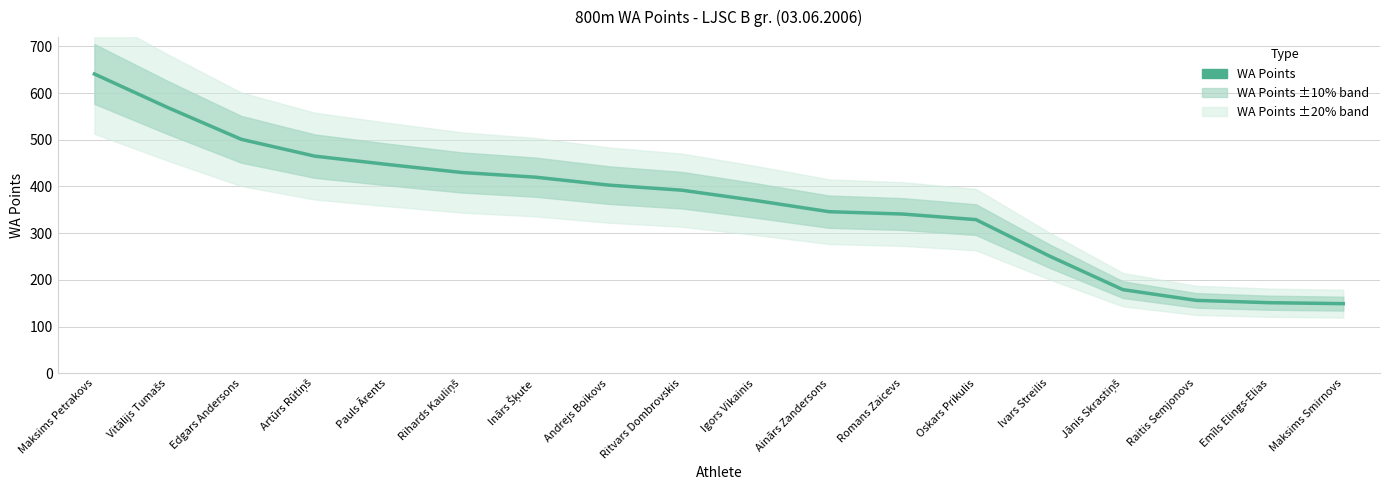

What is the difference between the second highest and second lowest values?

418